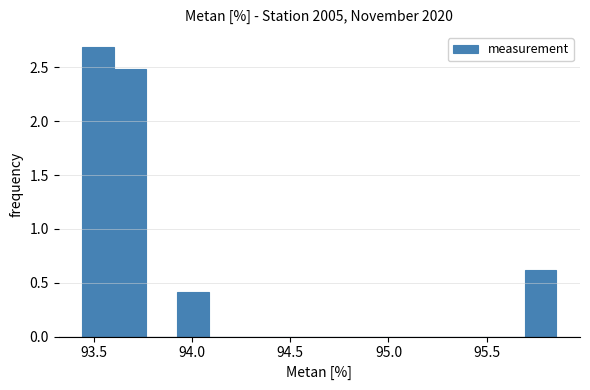

Around what value on the x-axis is the tallest bar? Give the approximate position of its centre, as read against the axis.

93.50